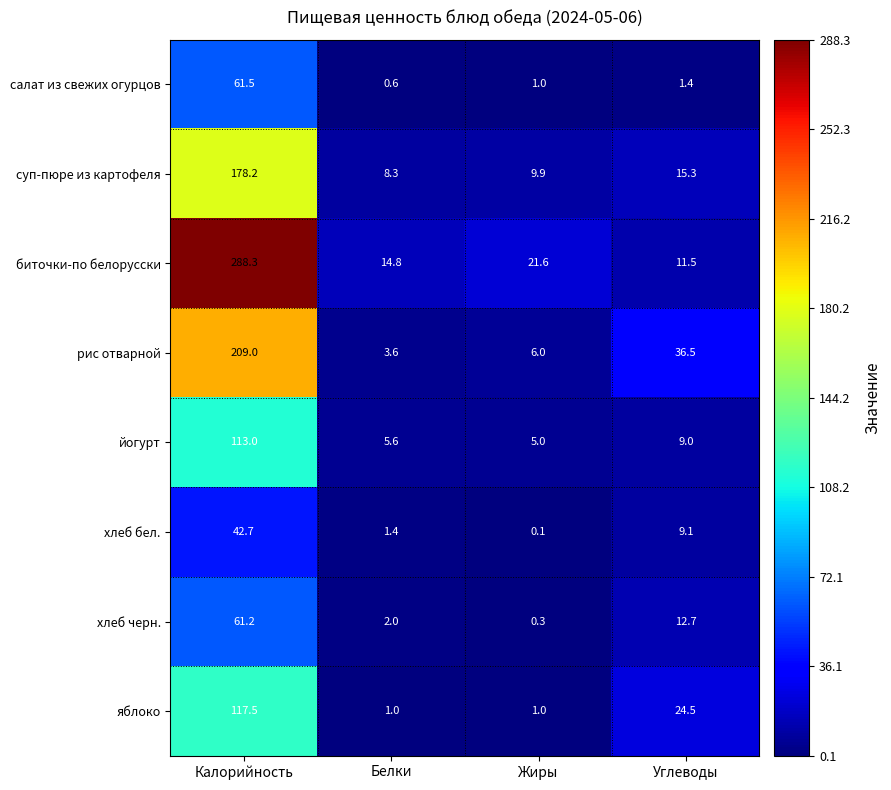

Which series has the widest spread of values?

биточки-по белорусски